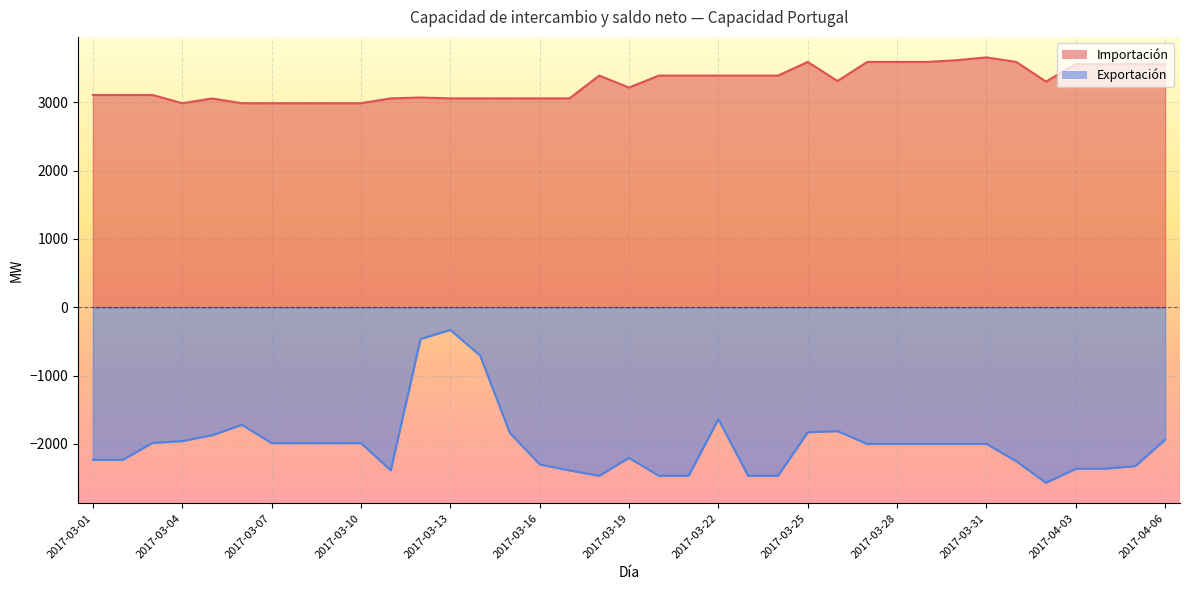

Read the Exportación value at 2017-04-04.

-2362.5